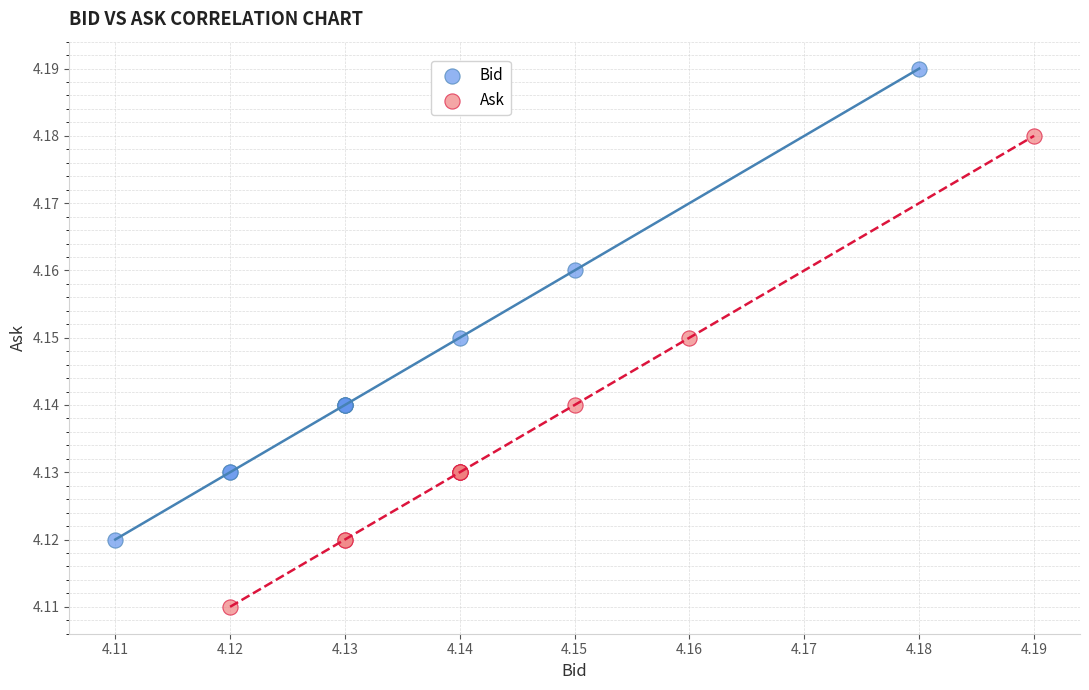

What are all the series names shown in the legend?

Bid, Ask